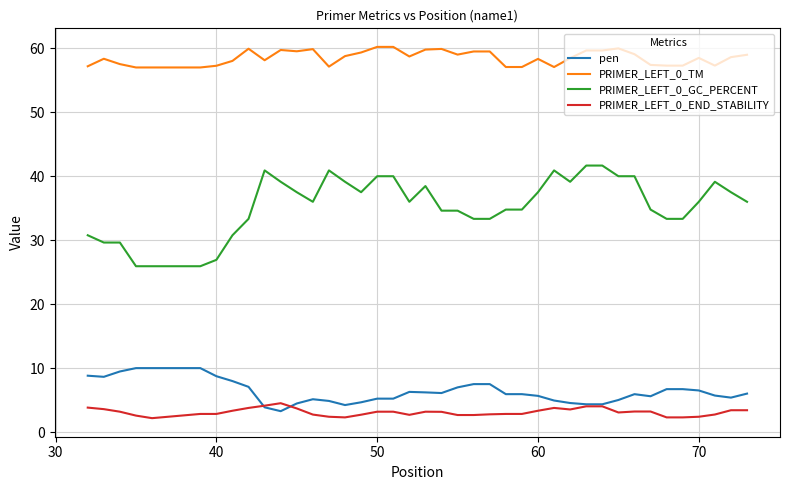

What are all the series names shown in the legend?

pen, PRIMER_LEFT_0_TM, PRIMER_LEFT_0_GC_PERCENT, PRIMER_LEFT_0_END_STABILITY